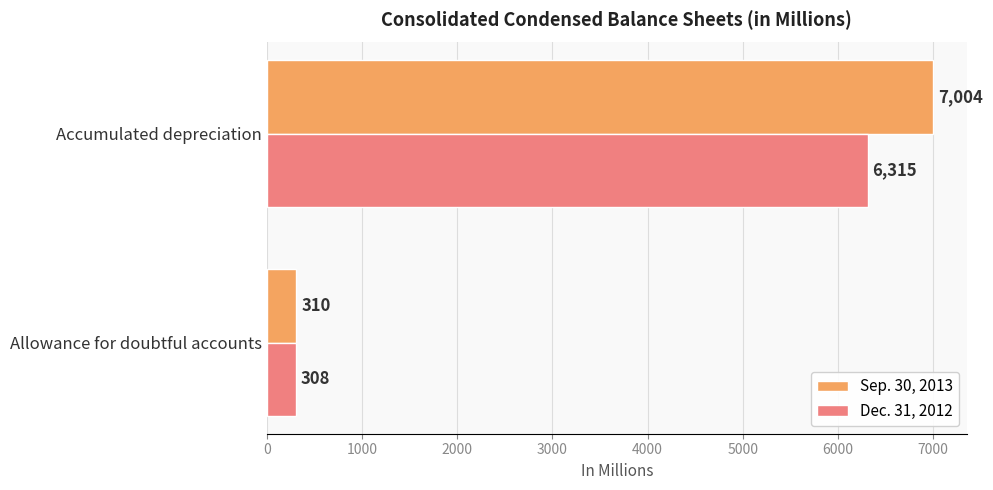

Which series has the largest range (max minus min)?

Sep. 30, 2013